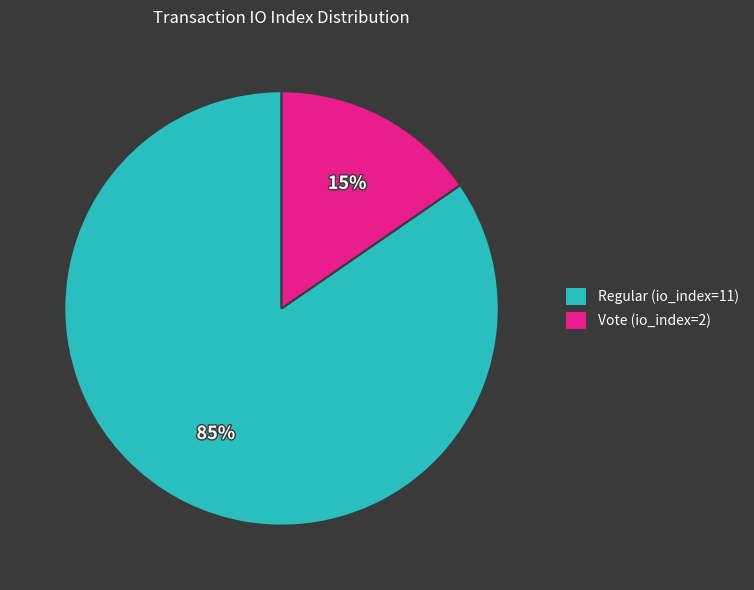

Count the number of slices in the pie.

2